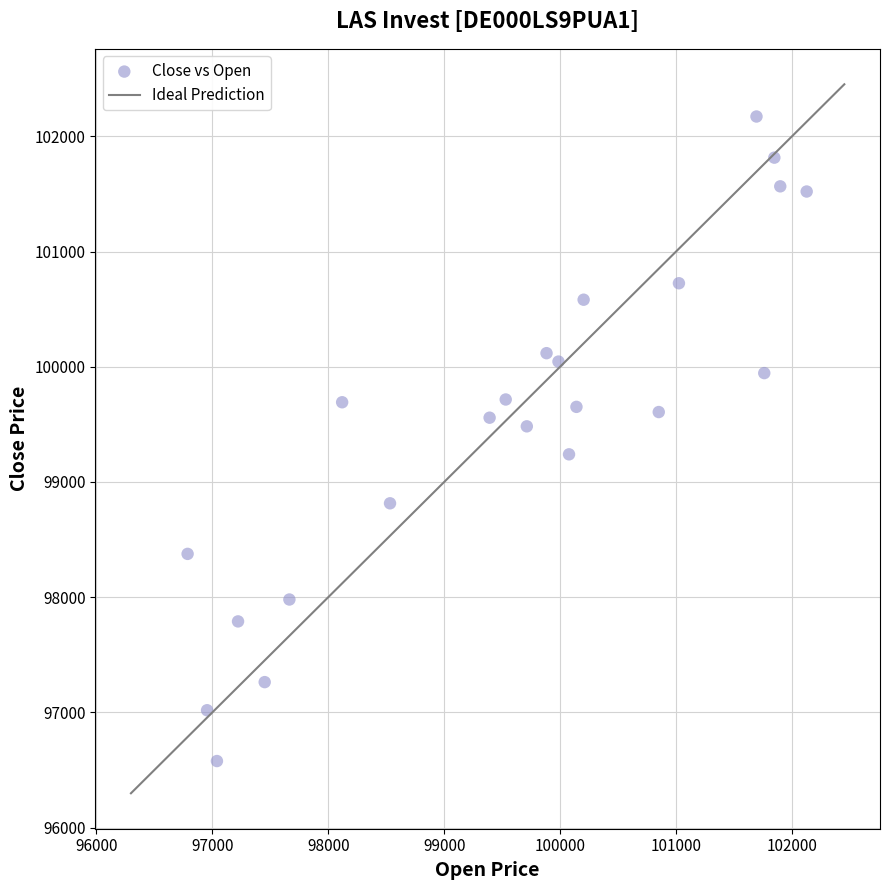

What is the range of X values (max minus min)?

5340